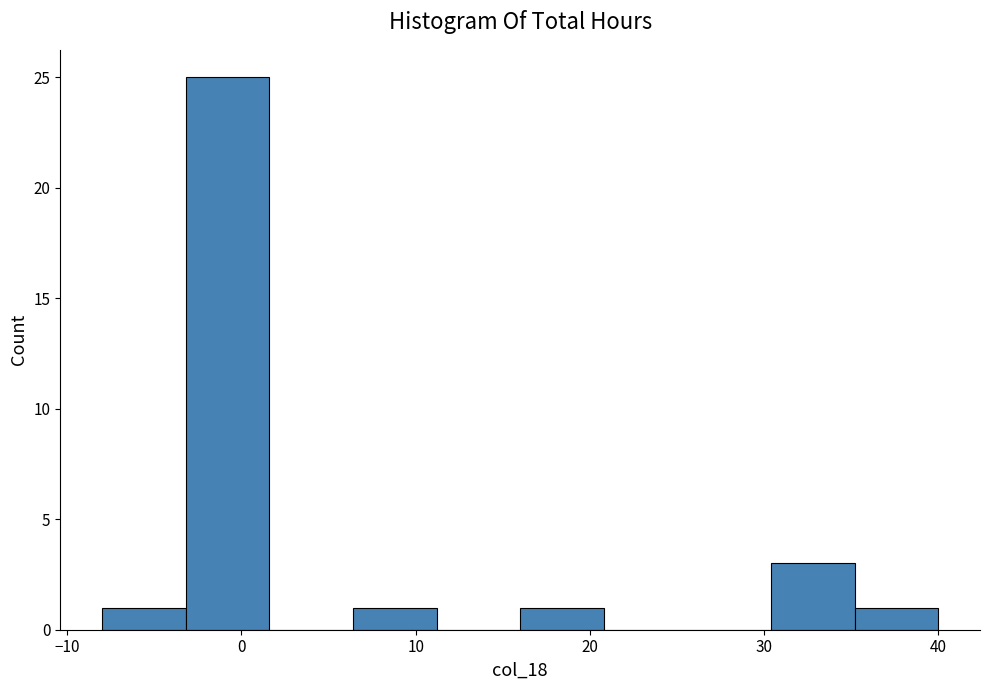

Reading left to right, transcribe this chart: for each bar, give the range it covers on the x-axis and its height. Neither the bar edges nor the heights are printed on the chart, so give them approximately, as read against the axes.

-8.0 to -3.2: 1
-3.2 to 1.6: 25
1.6 to 6.4: 0
6.4 to 11.2: 1
11.2 to 16.0: 0
16.0 to 20.8: 1
20.8 to 25.6: 0
25.6 to 30.4: 0
30.4 to 35.2: 3
35.2 to 40.0: 1